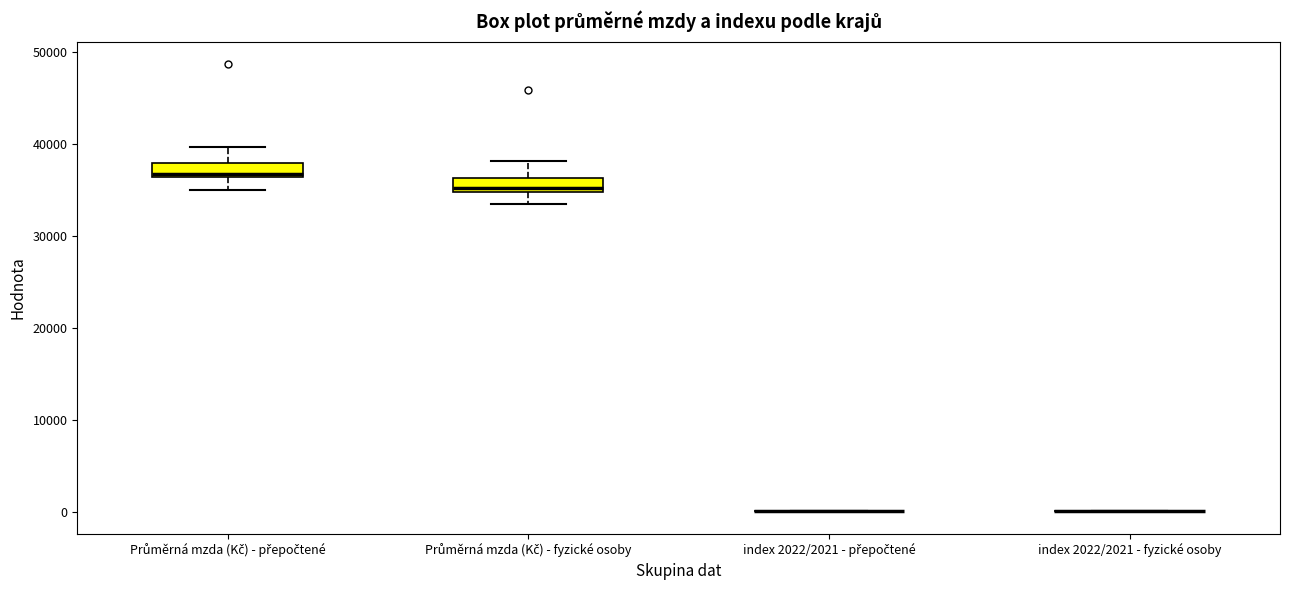

Where does the upper whisker of the box for Průměrná mzda (Kč) - přepočtené end on the y-axis? The values are not printed on the chart, so give them approximately, as read against the axis.

40000